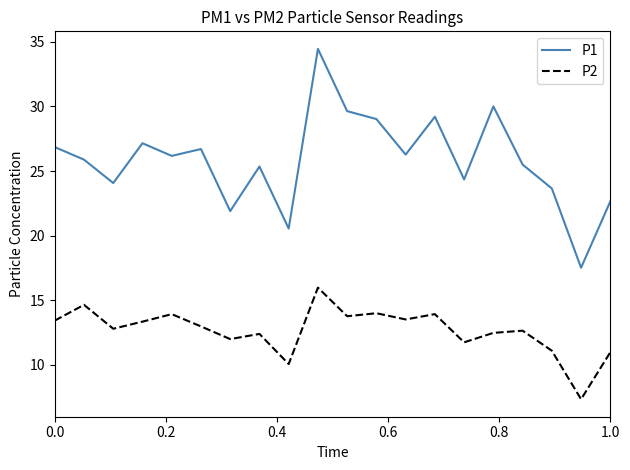

What is the average value of the P2 series?

12.7